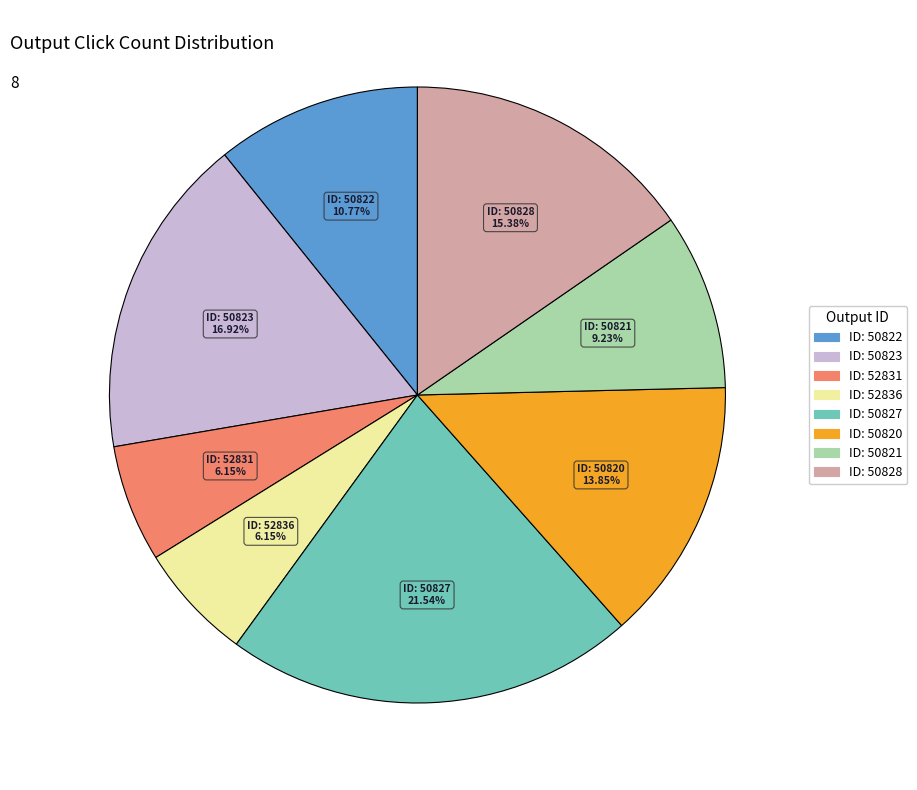

Count the number of slices in the pie.

8